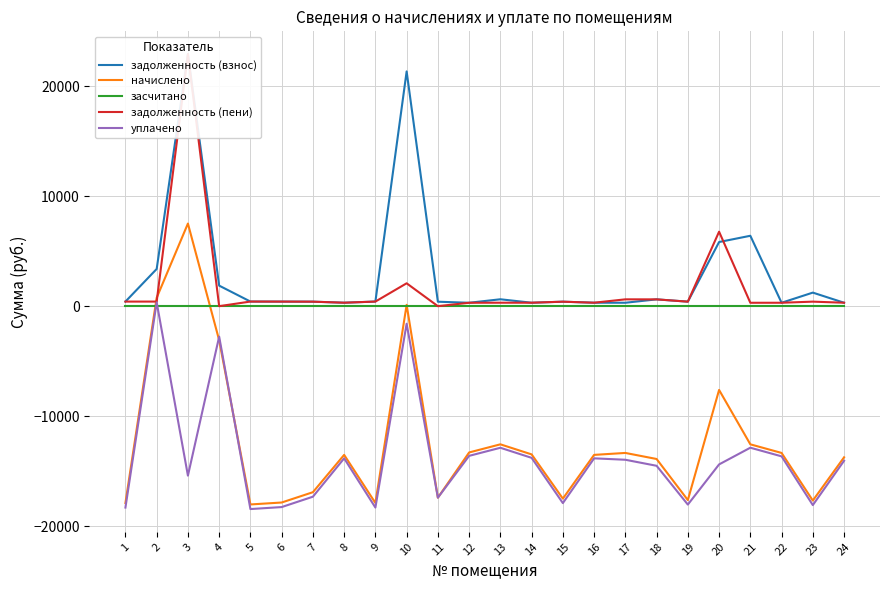

How many interior local valleys does the уплачено series have?

7